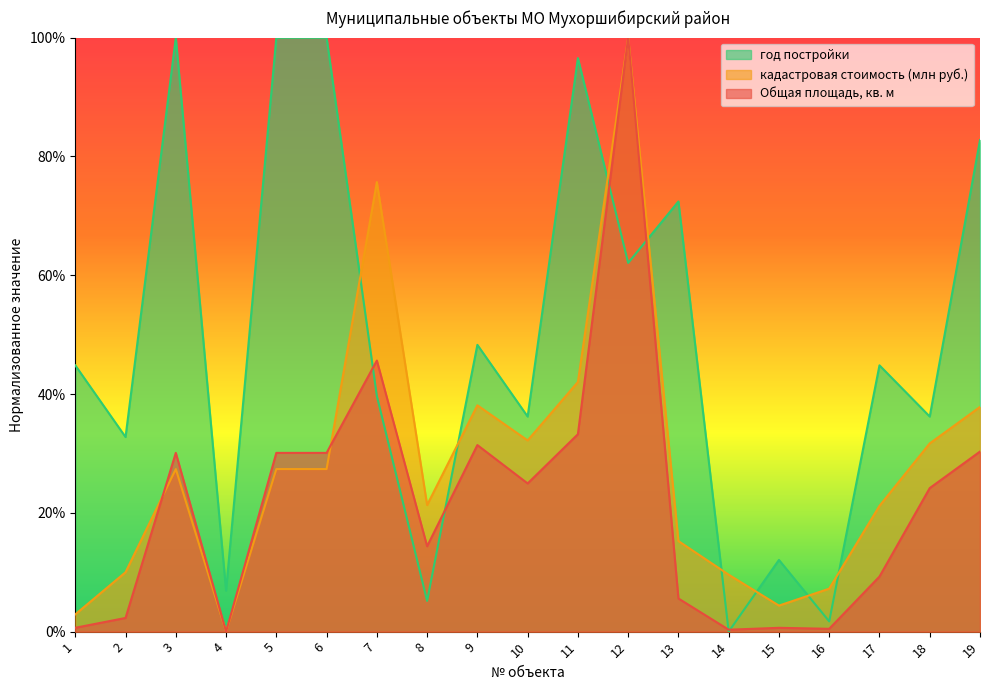

What is the value of the год постройки point at the 11th from the left?

96.6